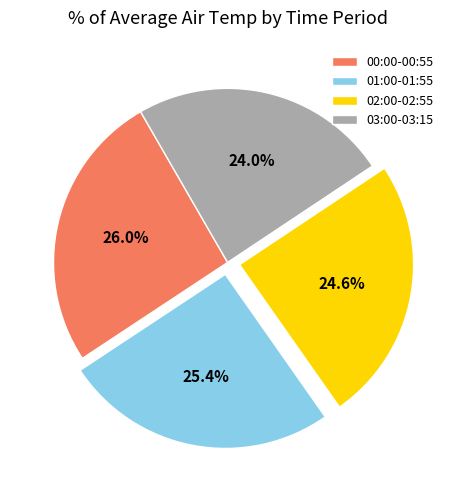

The 02:00-02:55 slice represents 36% of the pie. True or false?

False